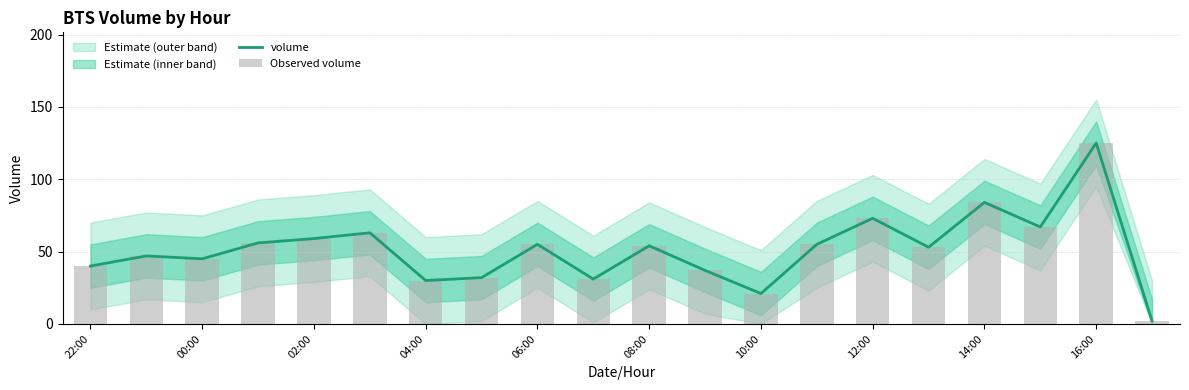

What is the highest value of the volume series?

125